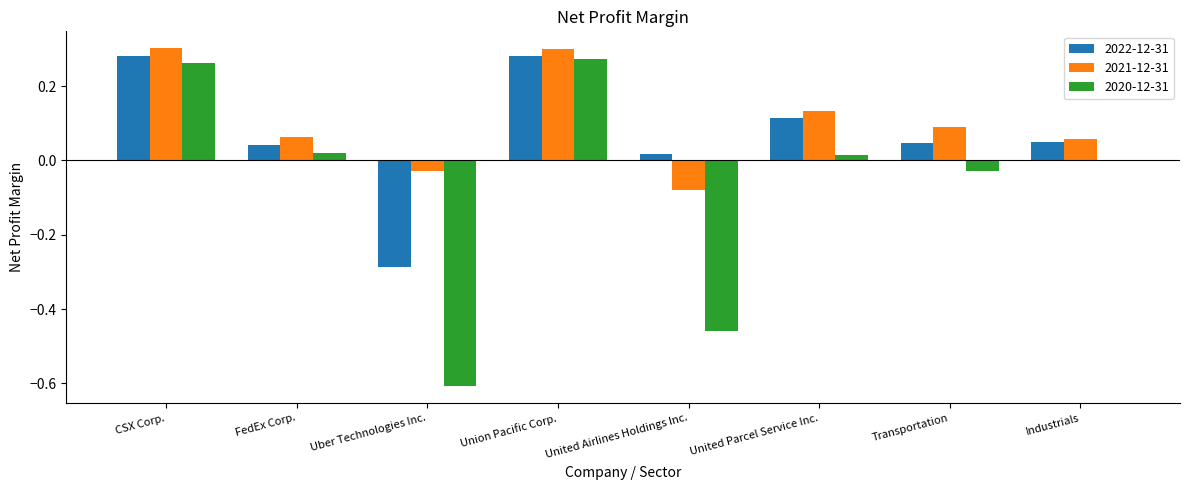

Is it true that 2020-12-31 equals -0.0 at Transportation?

True